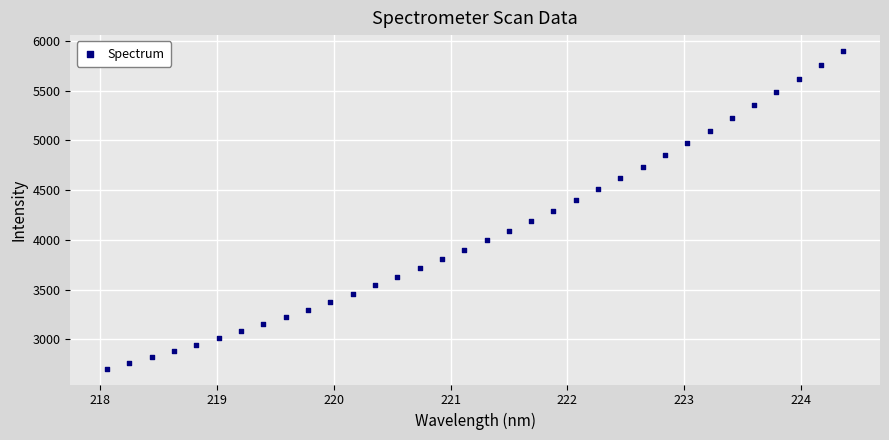

What is the range of X values (max minus min)?

6.3